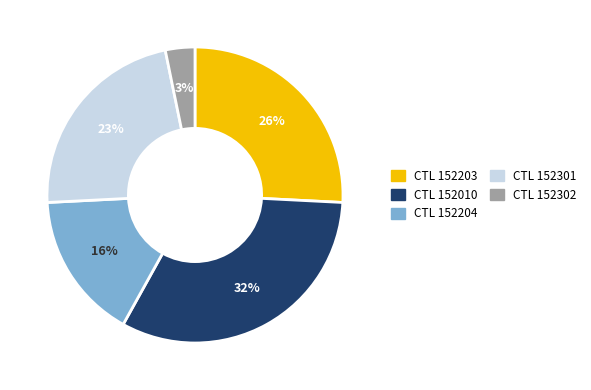

To the nearest percent, what is the average slice percentage?

20%